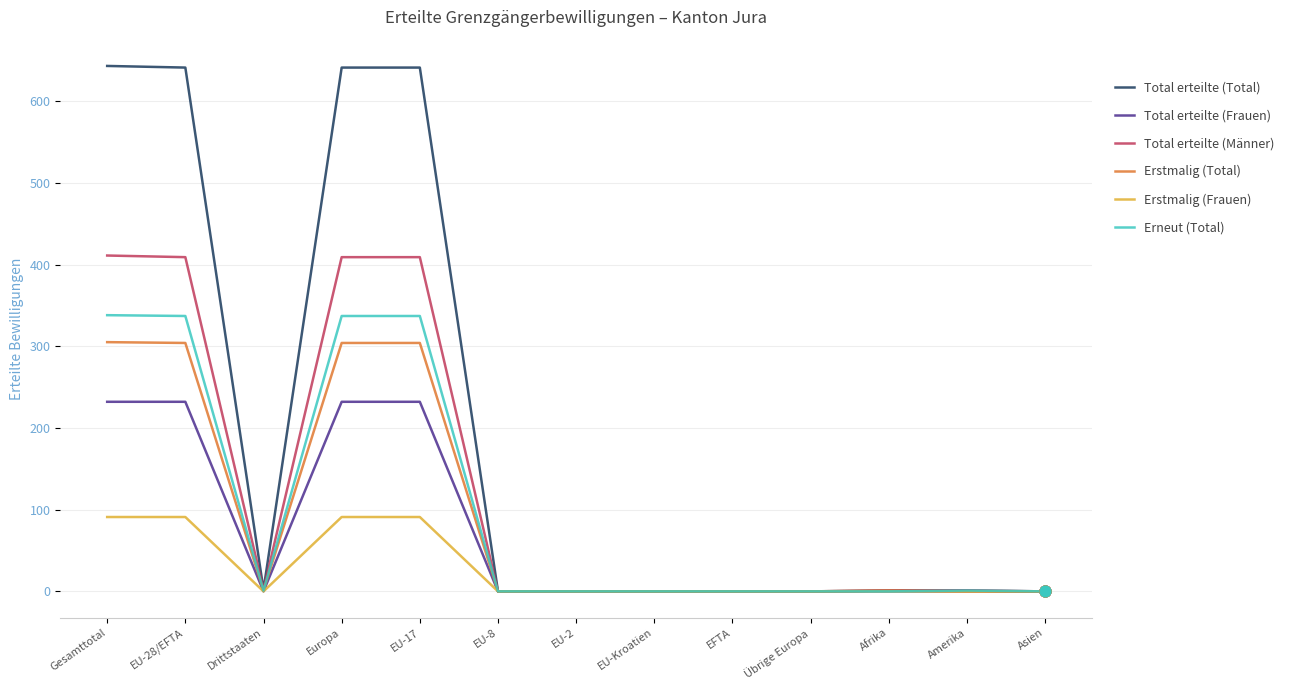

Which series has the largest total across all categories?

Total erteilte (Total)